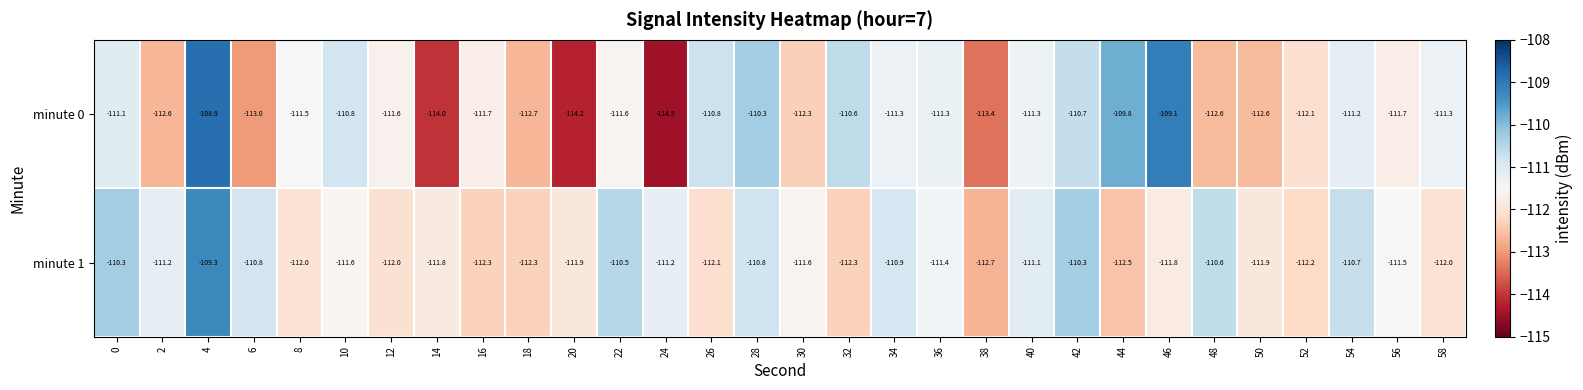

What is the spread (max minus min) of values at 26?

1.3